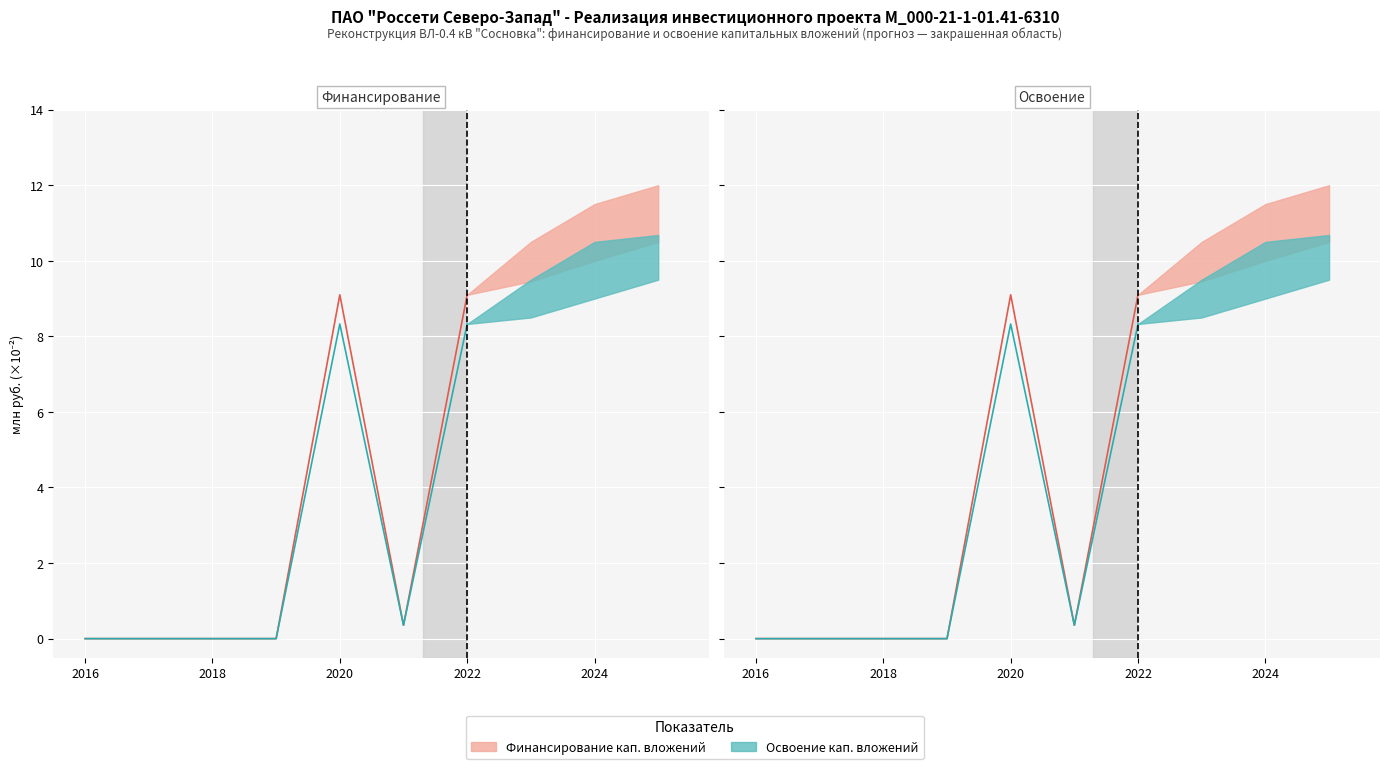

Is it true that Освоение (линия) equals 0.0 at 2016?

True